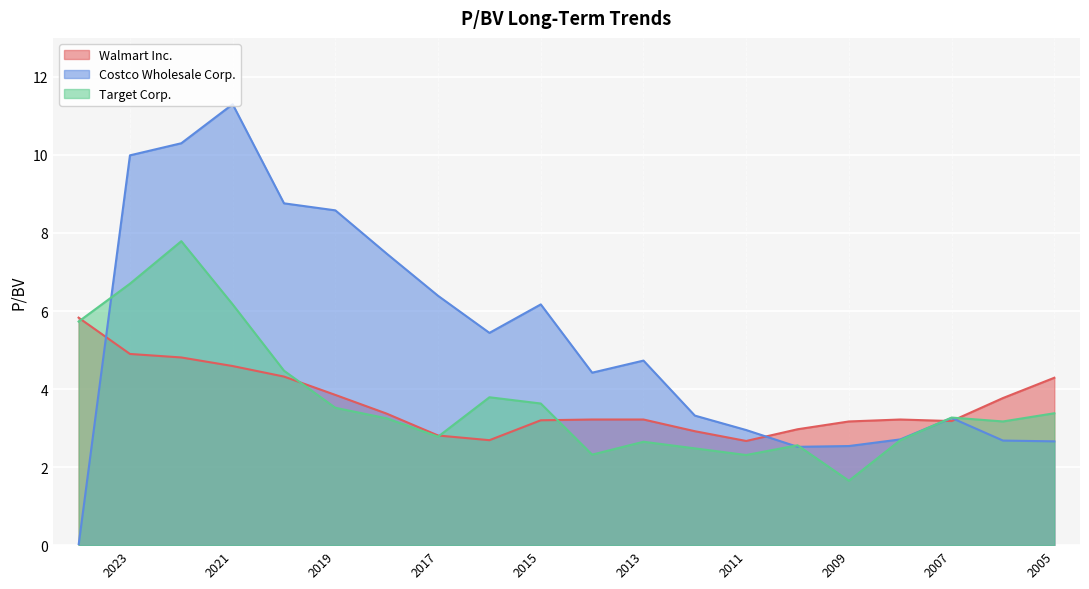

What is the value of the Walmart Inc. point at the 1st from the left?

5.8